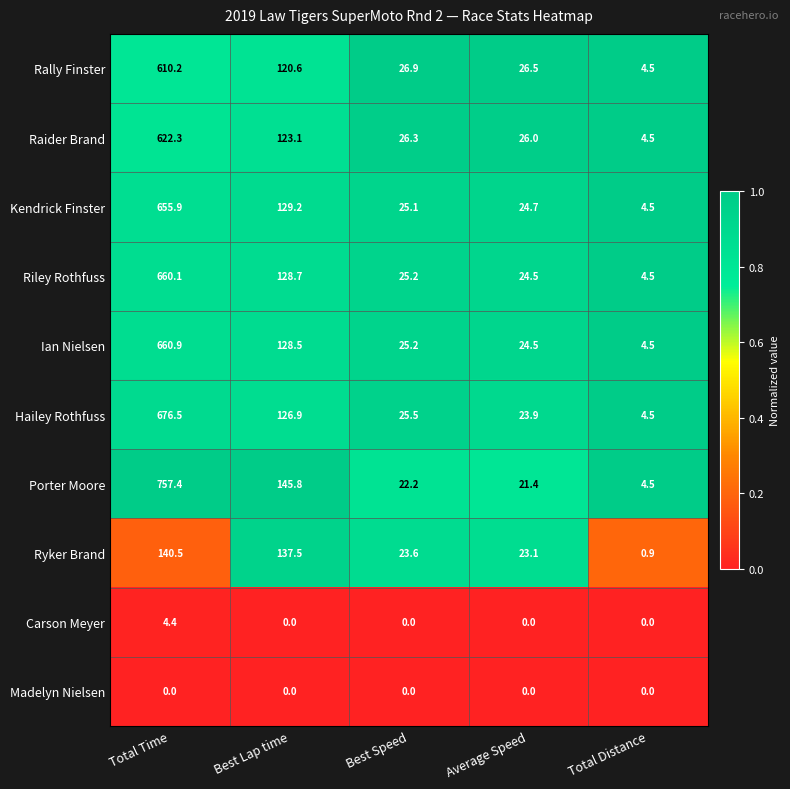

List the series in order of their peak value, lowest first.

Madelyn Nielsen, Carson Meyer, Ryker Brand, Rally Finster, Raider Brand, Kendrick Finster, Riley Rothfuss, Ian Nielsen, Hailey Rothfuss, Porter Moore